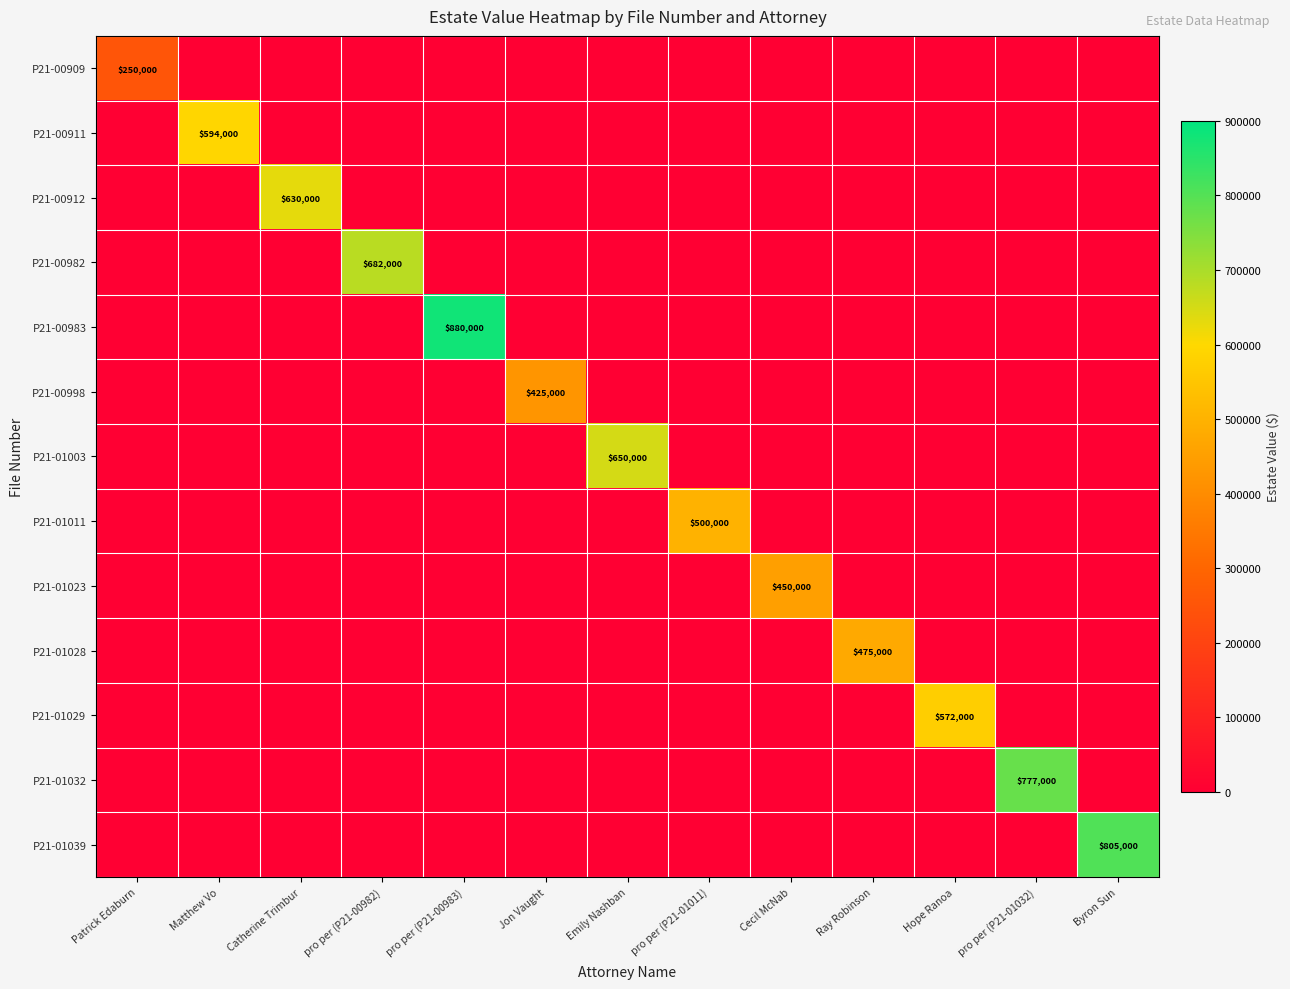

The value of P21-01003 at Emily Nashban is 650000. True or false?

True